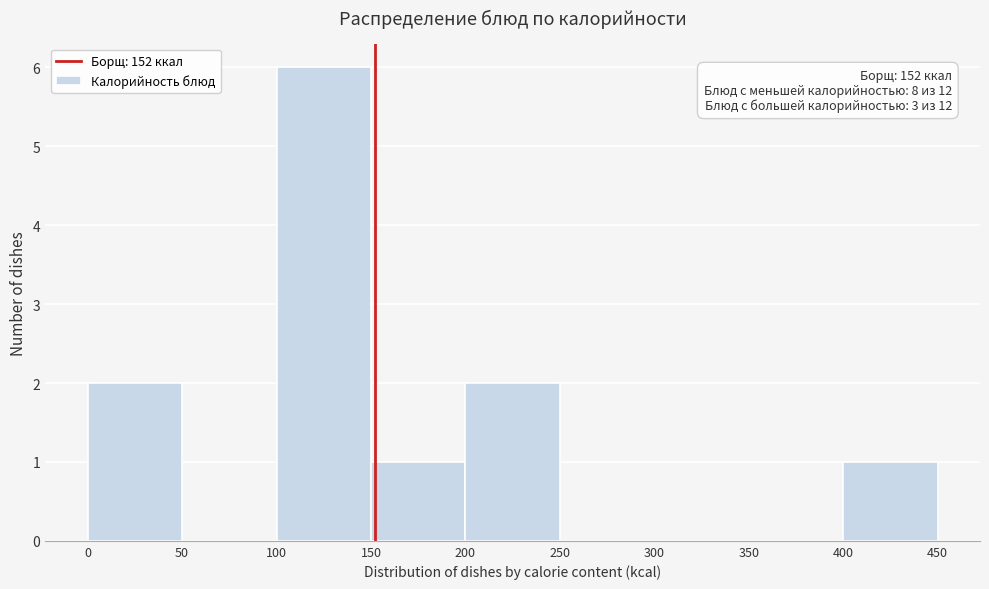

Which range on the x-axis has the tallest bar?

100 to 150